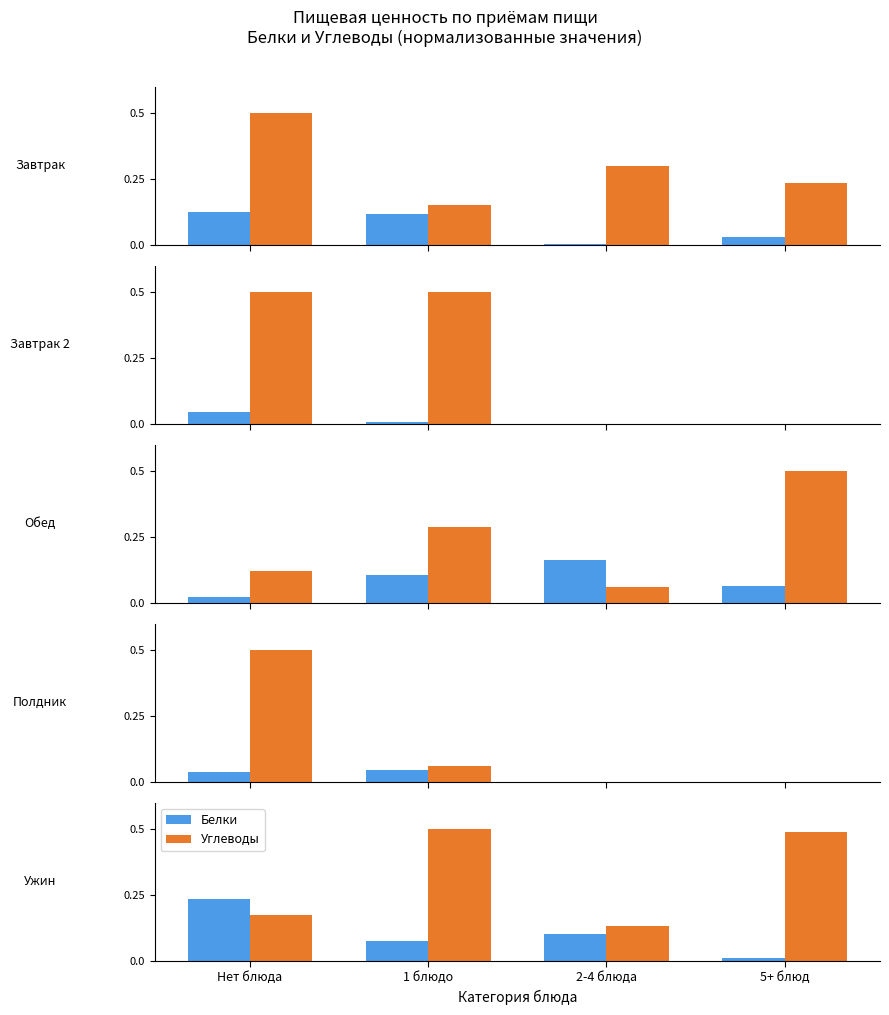

At which label is Углеводы closest to 0?

2-4 блюда